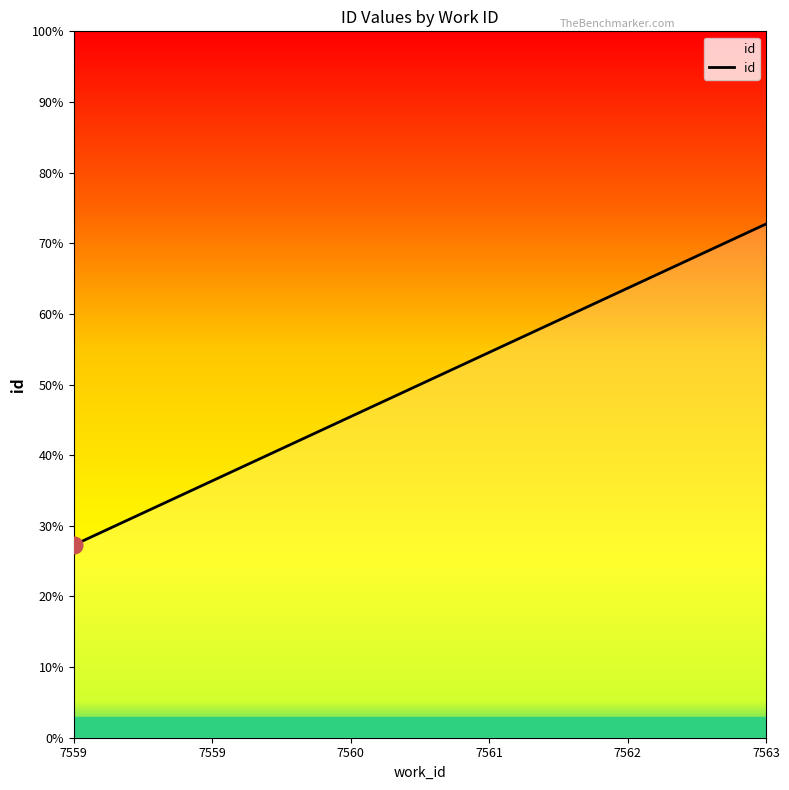

What is the ratio of the value at 7560 to the value at 7559?

1.0